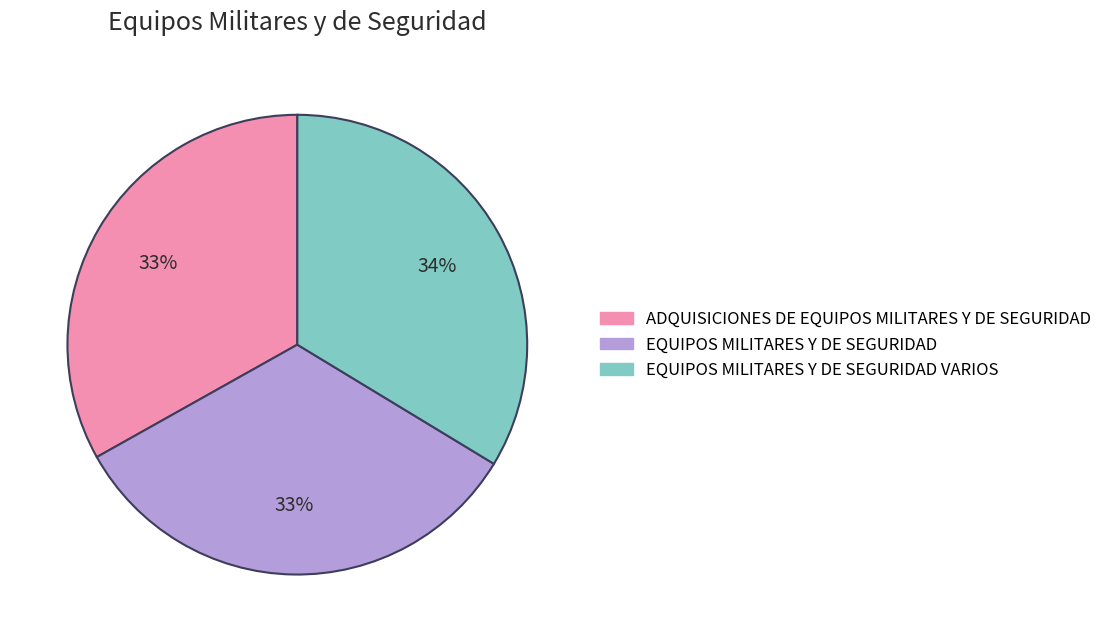

To the nearest percent, what is the average slice percentage?

33%